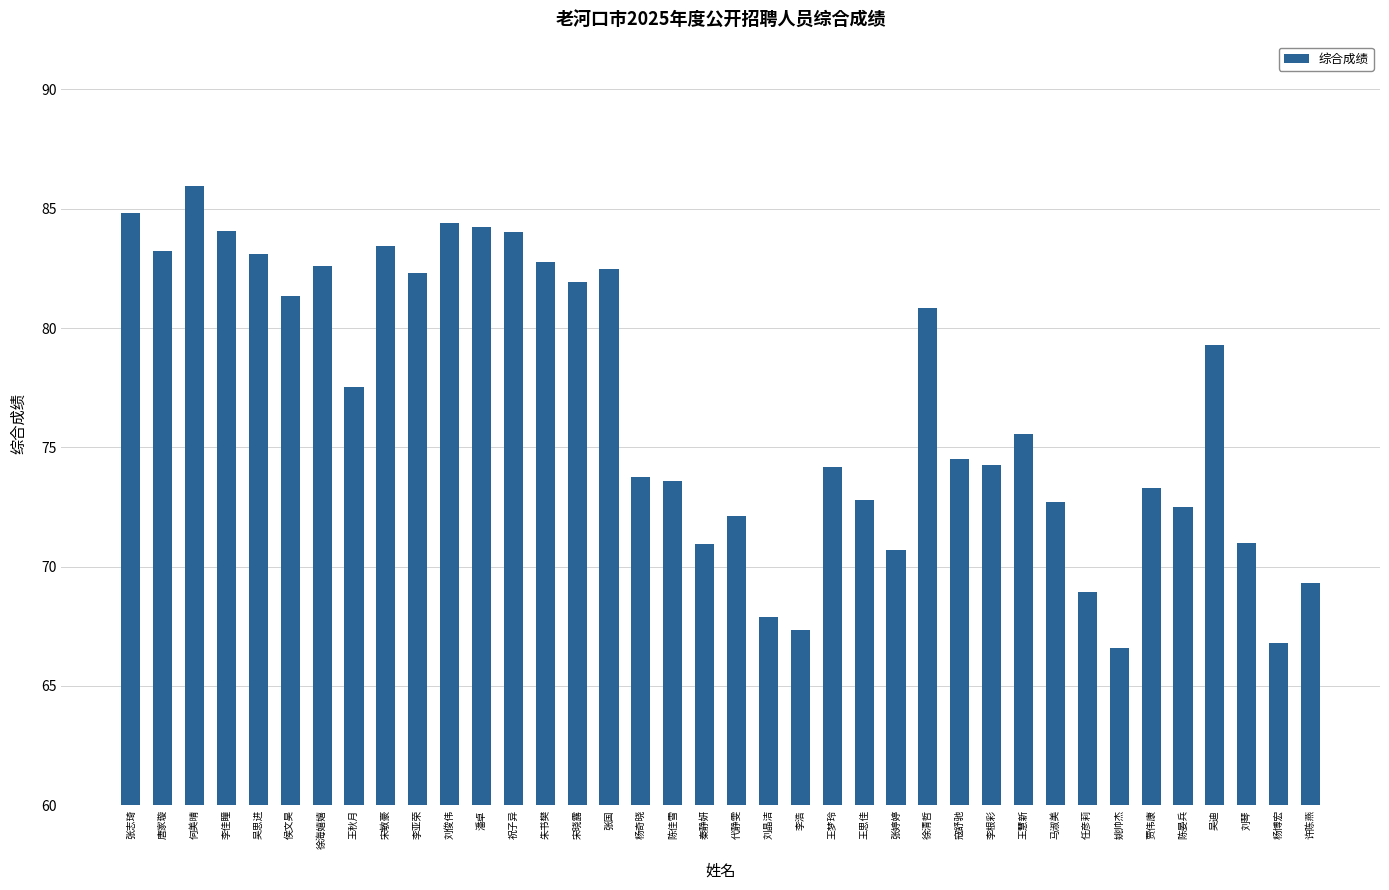

Between 刘俊伟 and 徐海嬉嬉, which is larger?

刘俊伟